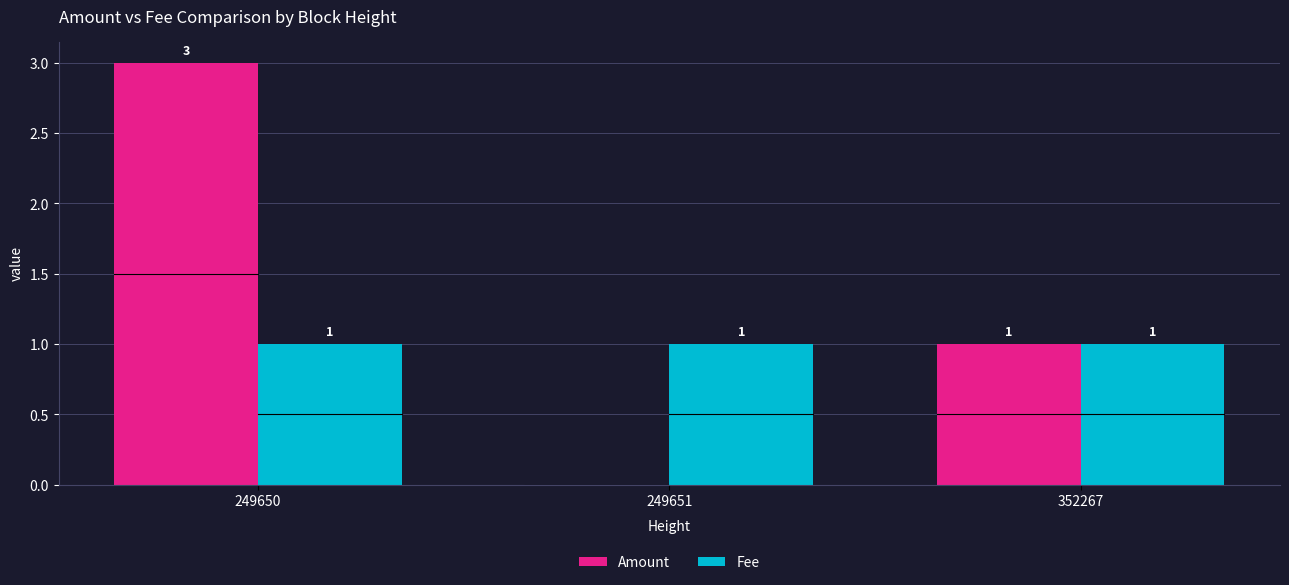

How many values in Amount are above zero?

2